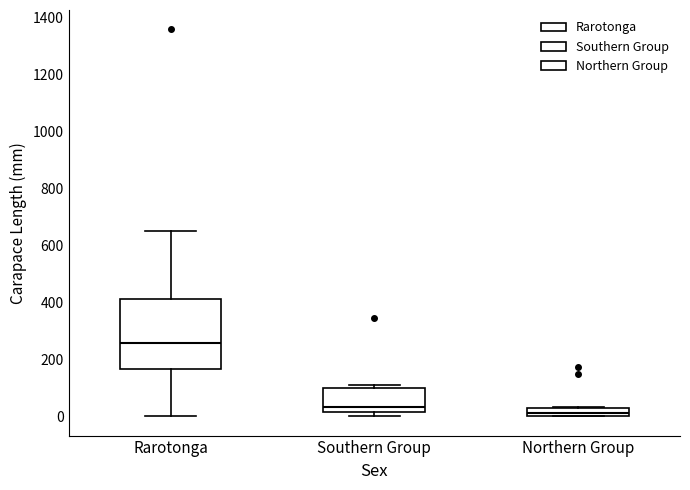

Comparing the boxes themselves (not the whiskers), which one is the tallest?

Rarotonga